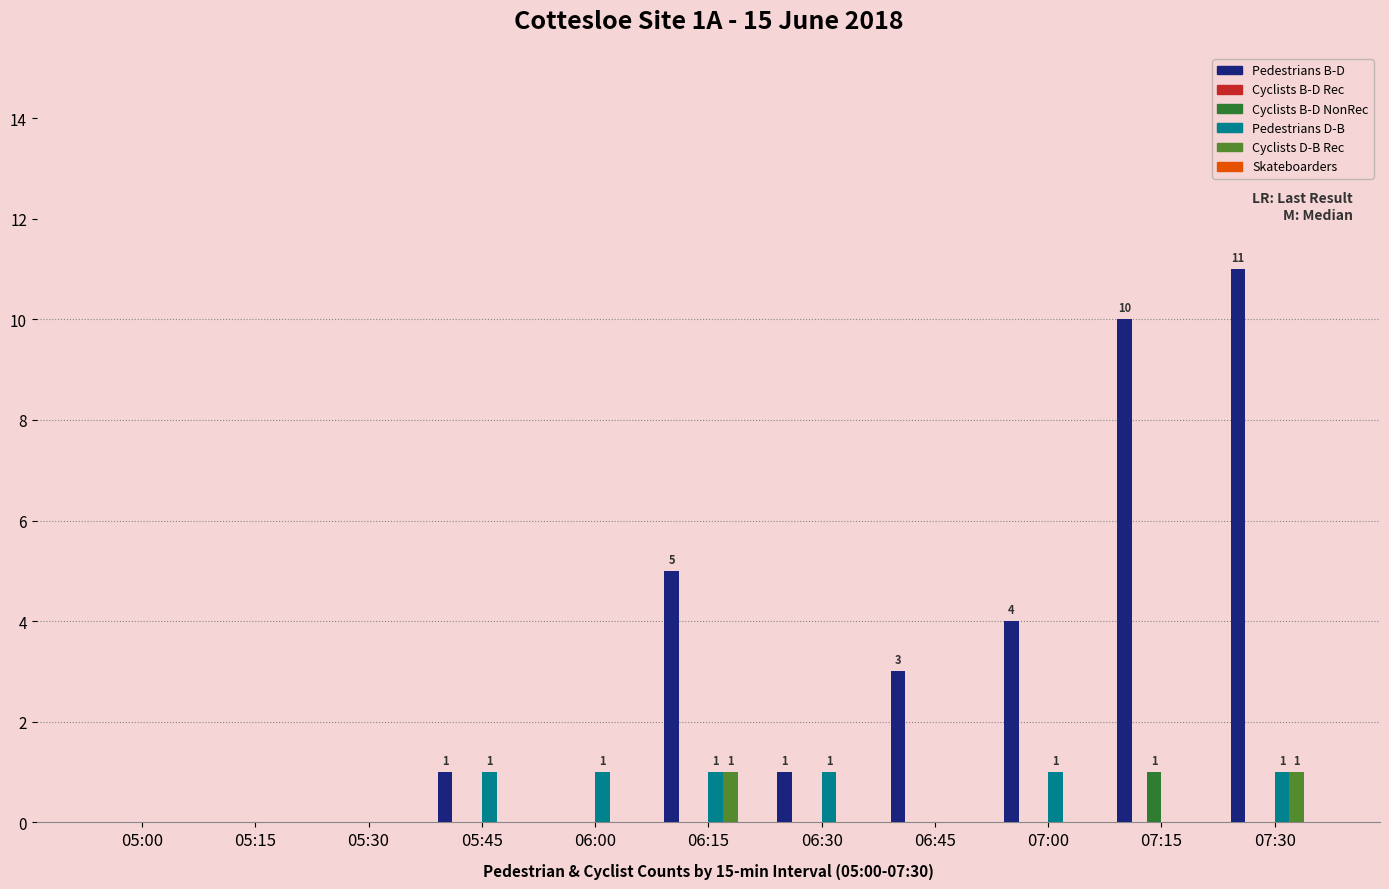

True or false: Cyclists D-B Rec has a value of 0 at 05:15.

True